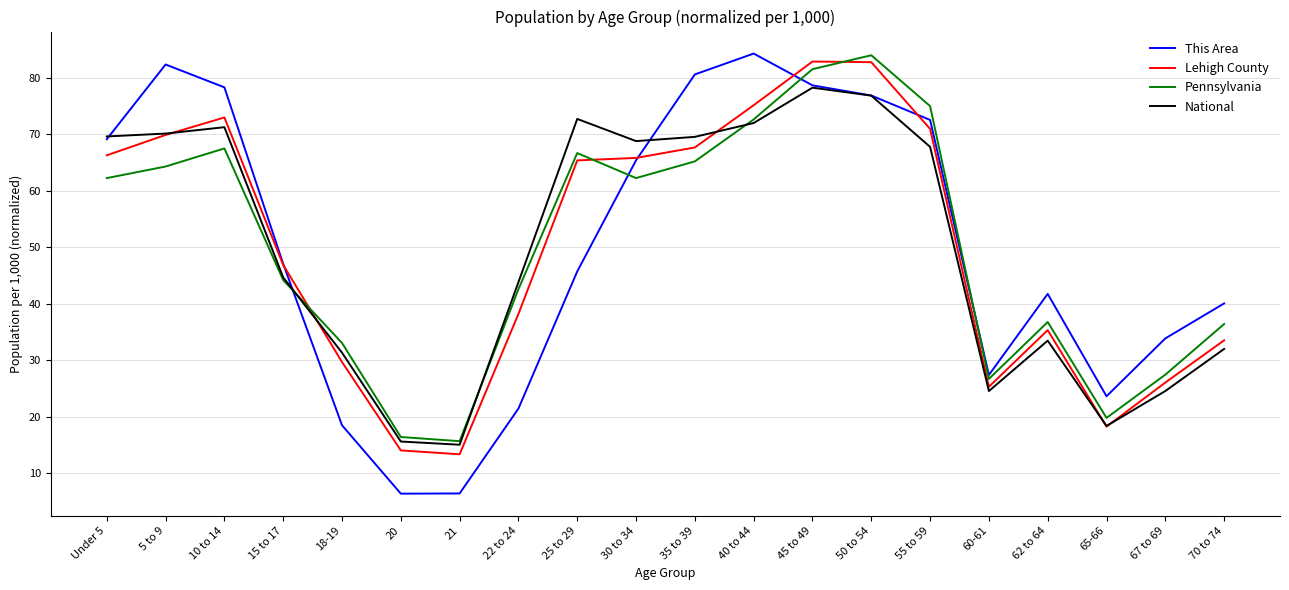

What is the greatest value displayed?

84.3